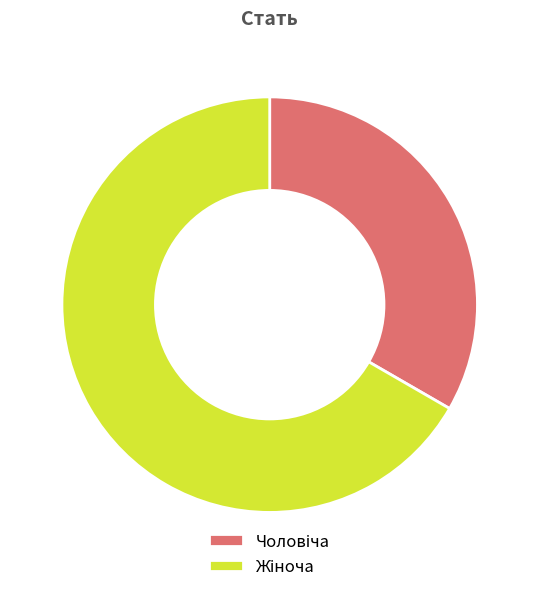

Is there any slice that represents more than half of the pie?

Yes